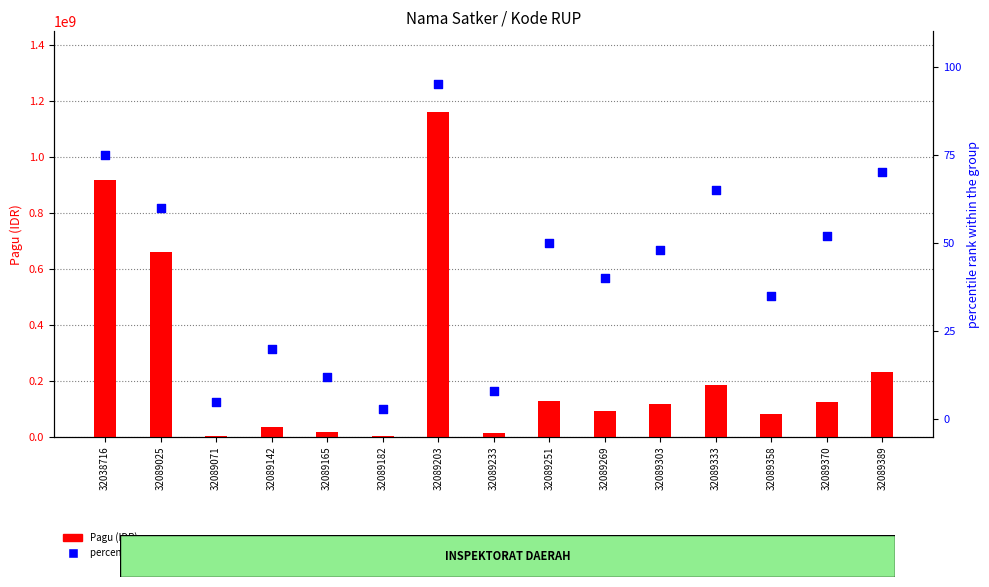

At which category is the sum across all series the highest?

32089203